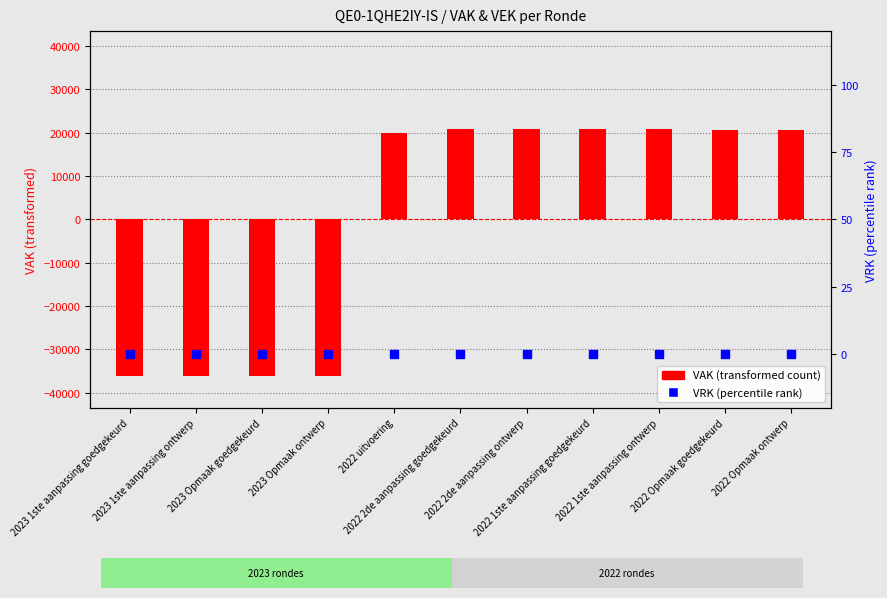

Which series has the largest total across all categories?

VRK (percentile rank)